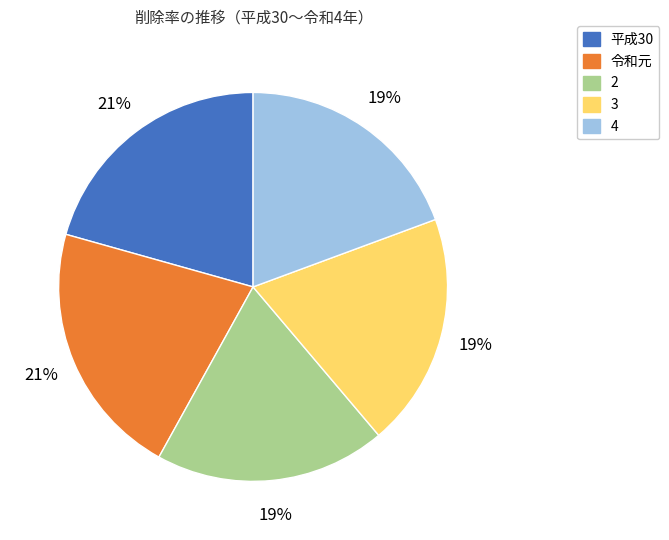

How many slices are in this pie chart?

5